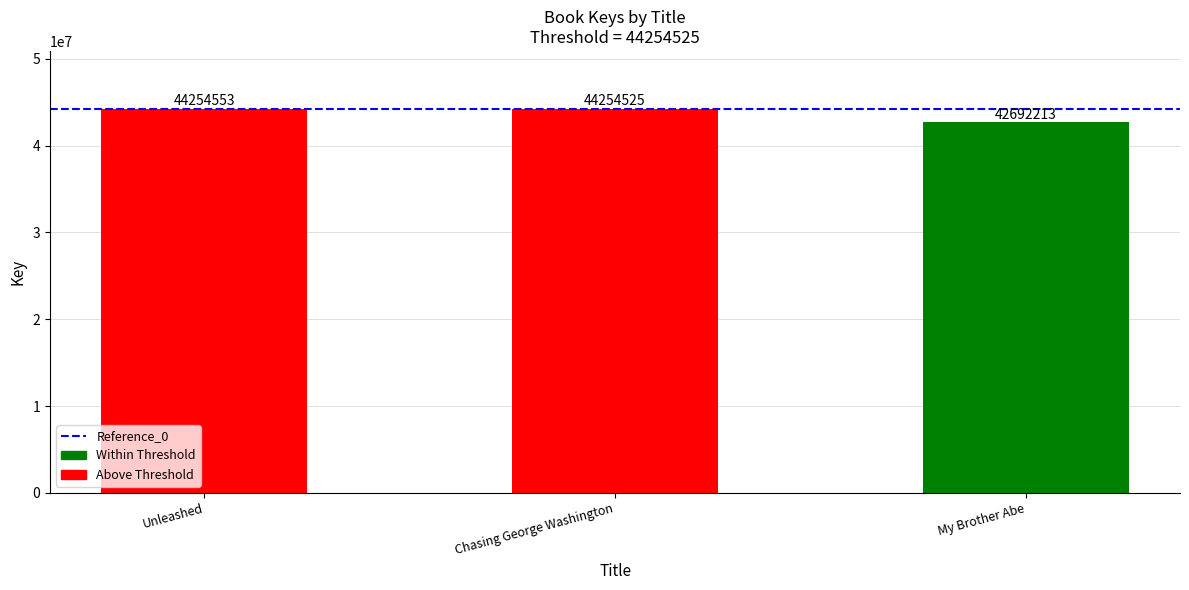

How many categories are shown in the chart?

3